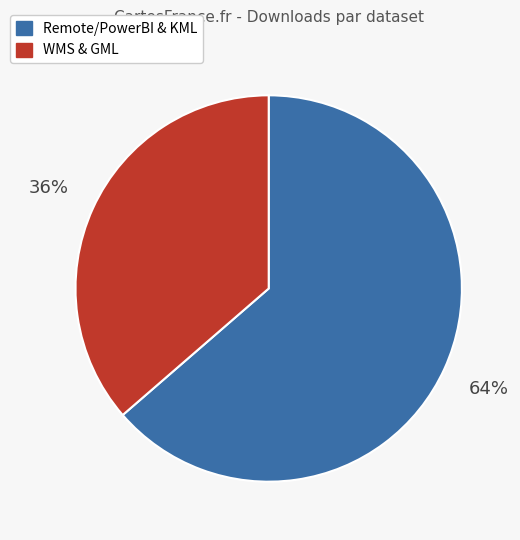

To the nearest percent, what is the average slice percentage?

50%